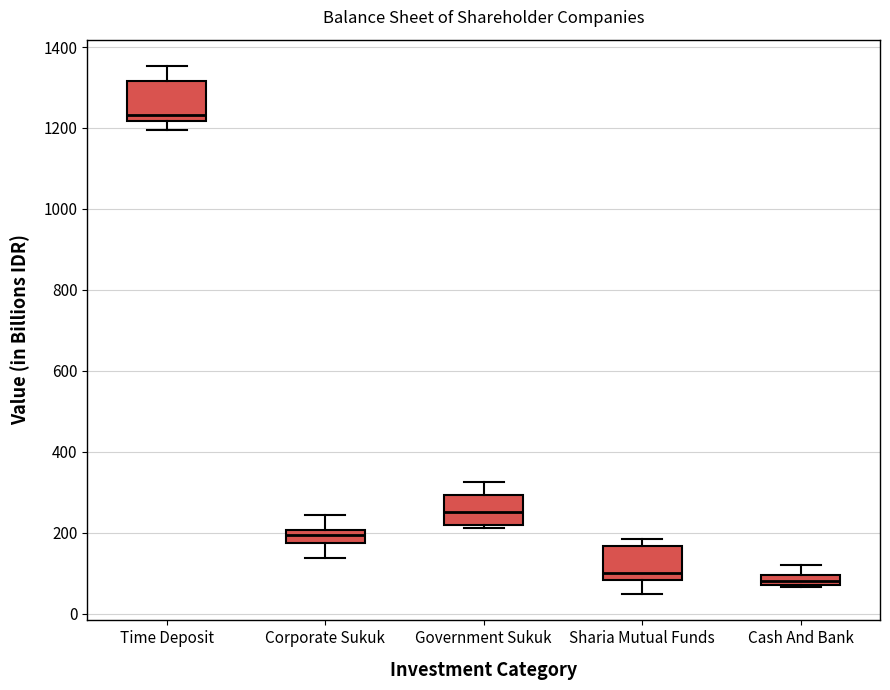

Where does the median line of the box for Government Sukuk sit on the y-axis? The values are not printed on the chart, so give them approximately, as read against the axis.

260